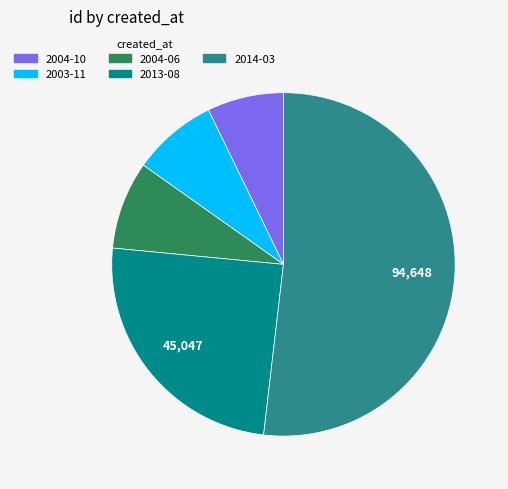

What is the smallest slice in the pie chart?

2004-10